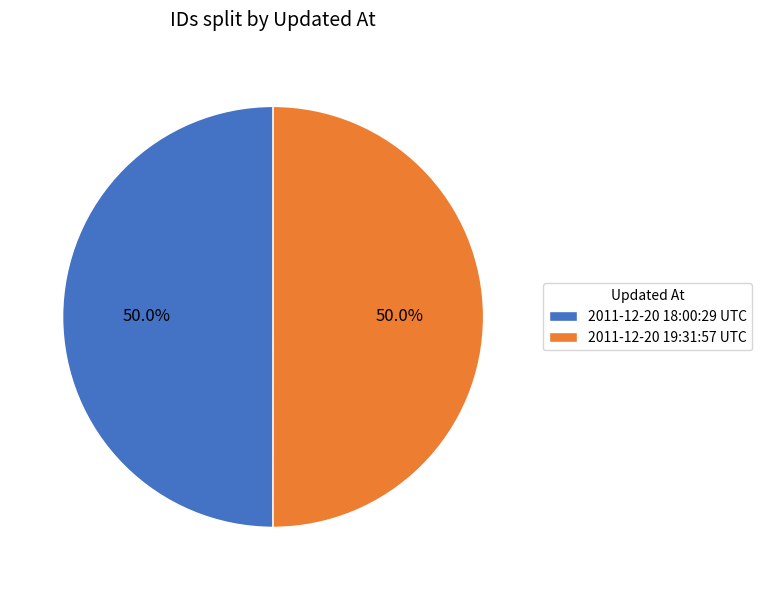

Count the number of slices in the pie.

2